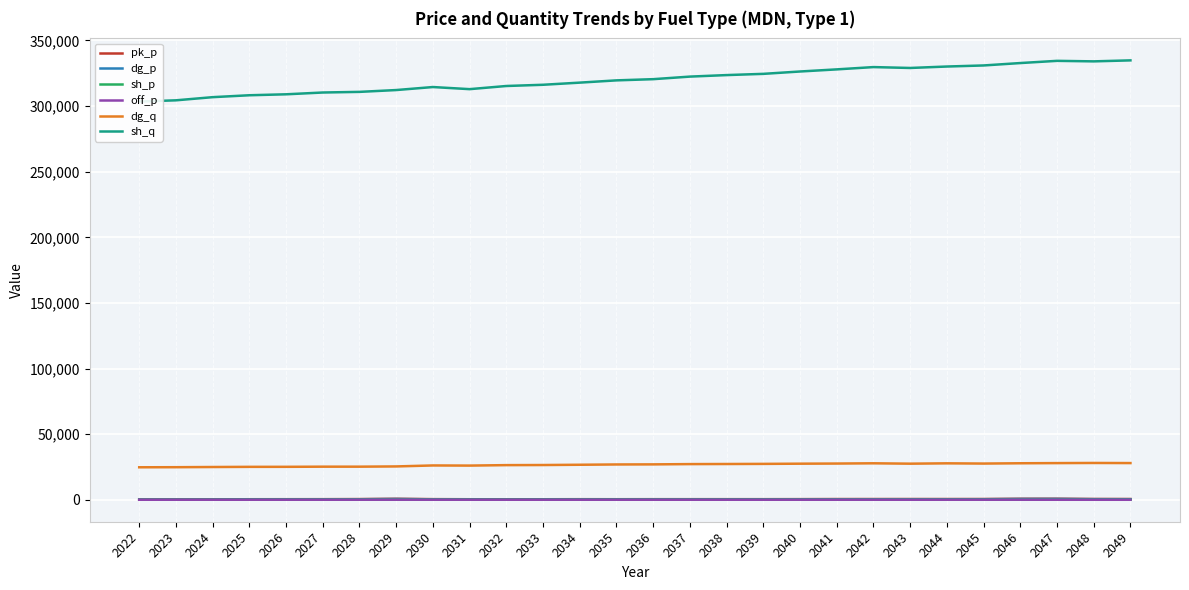

Rank the series at 2026 from lowest to highest value.

off_p, sh_p, dg_p, pk_p, dg_q, sh_q